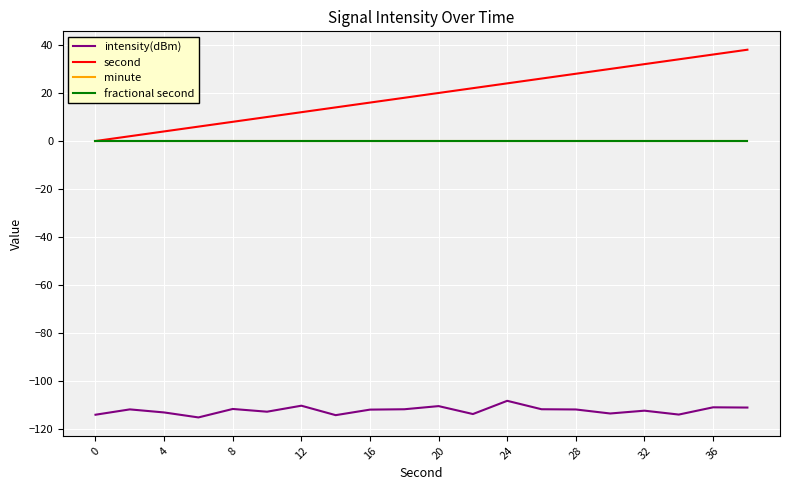

Does the chart display data point markers on the line(s)?

No